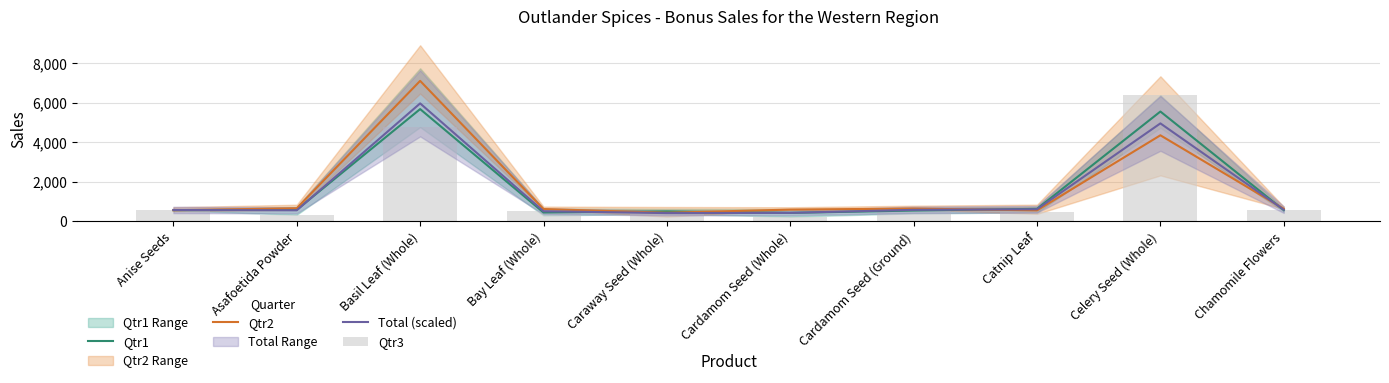

Are the bars horizontal?

No